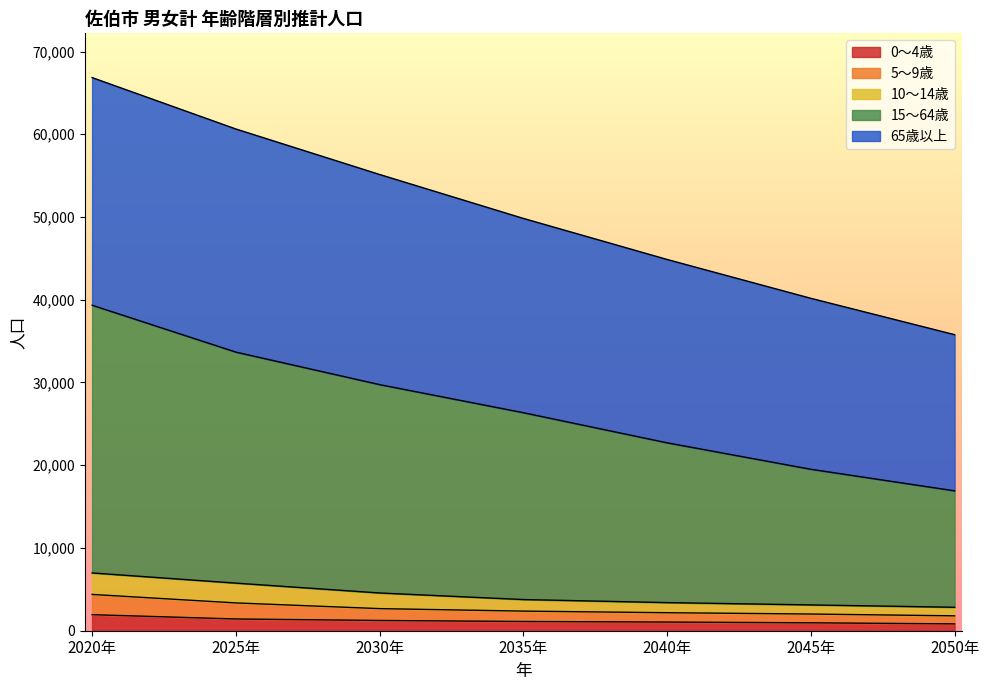

Is it true that 0～4歳 equals 827 at 2050年?

True